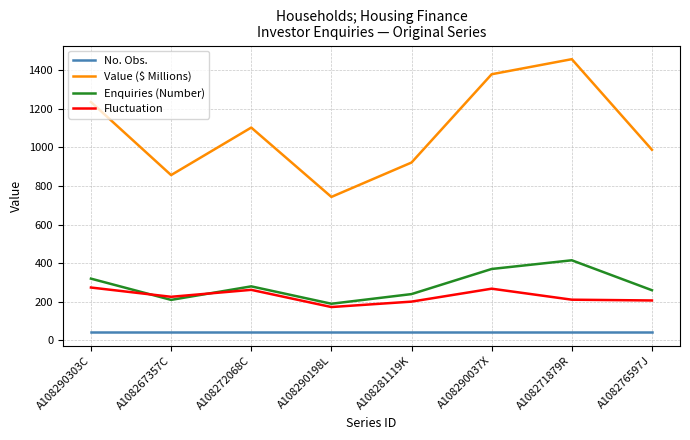

Which series has the largest range (max minus min)?

Value ($ Millions)